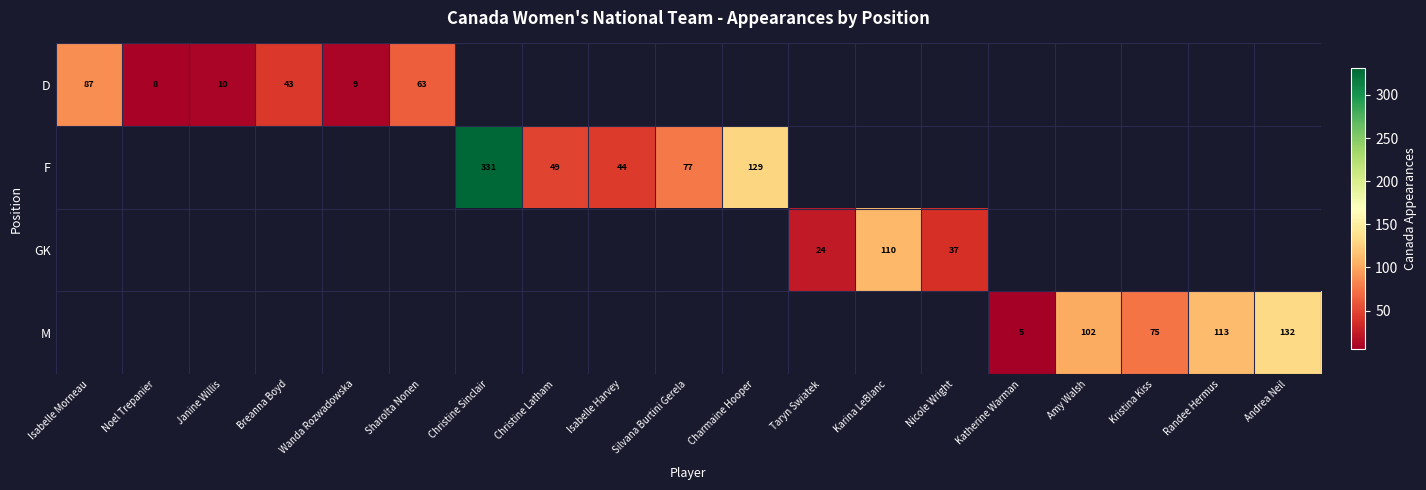

The value of GK at Taryn Swiatek is 15. True or false?

False